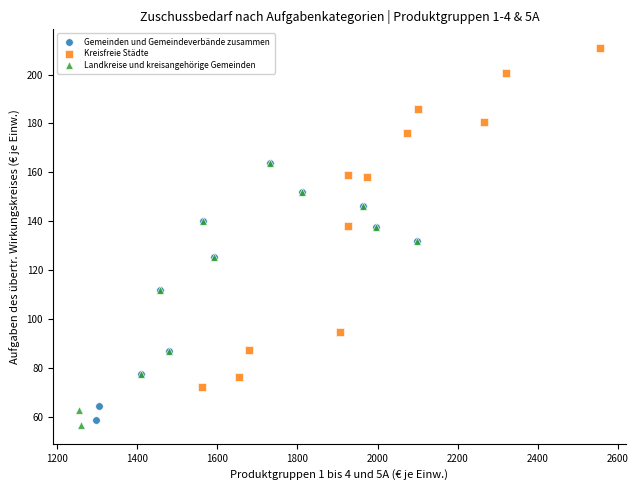

Which series contains the highest Y value?

Kreisfreie Städte